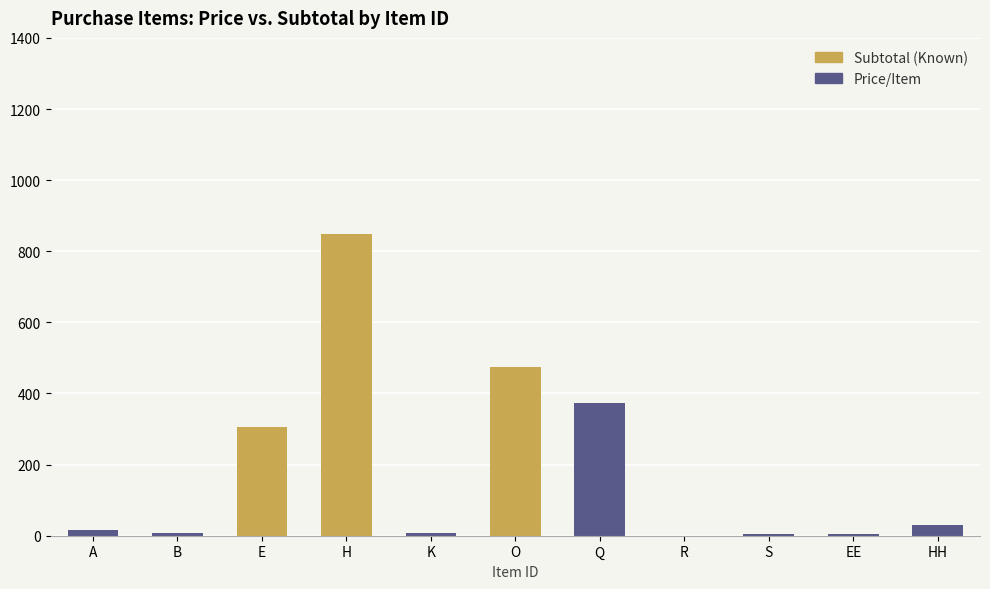

What are all the series names shown in the legend?

Subtotal (Known), Price/Item